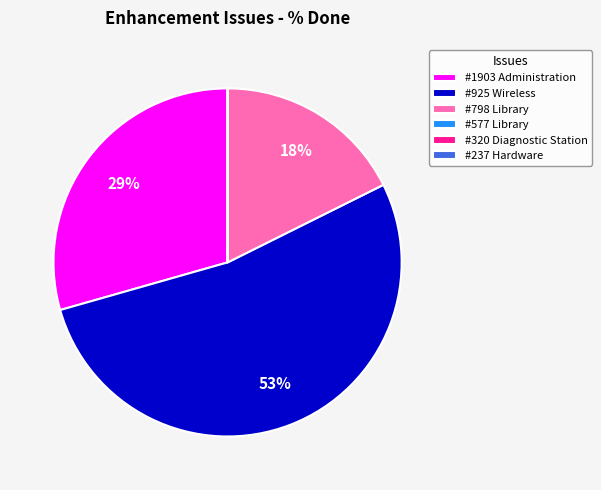

Which category has the biggest portion of the pie?

#925 Wireless